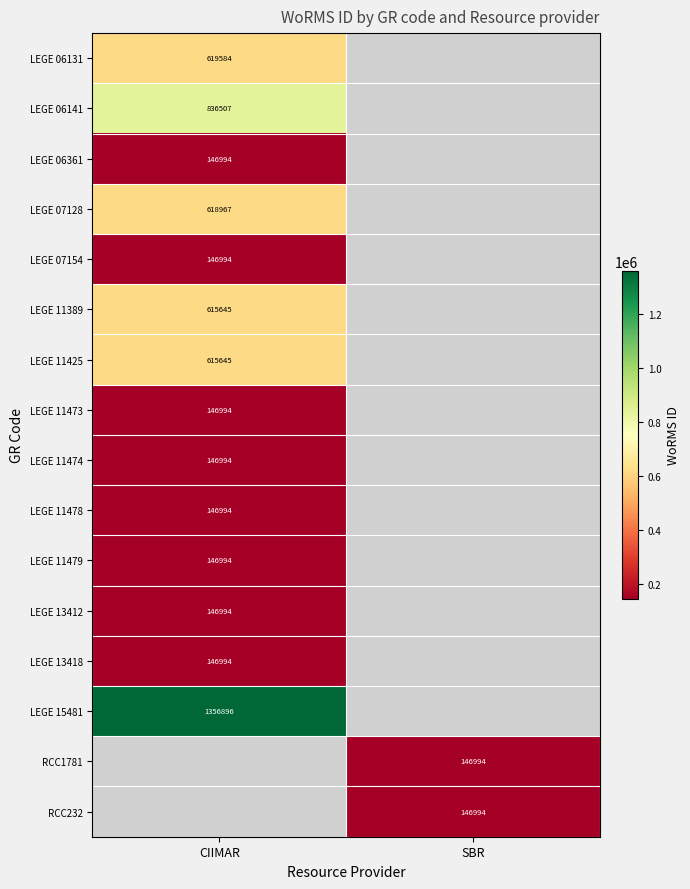

At which category does the chart reach its minimum across all series?

CIIMAR